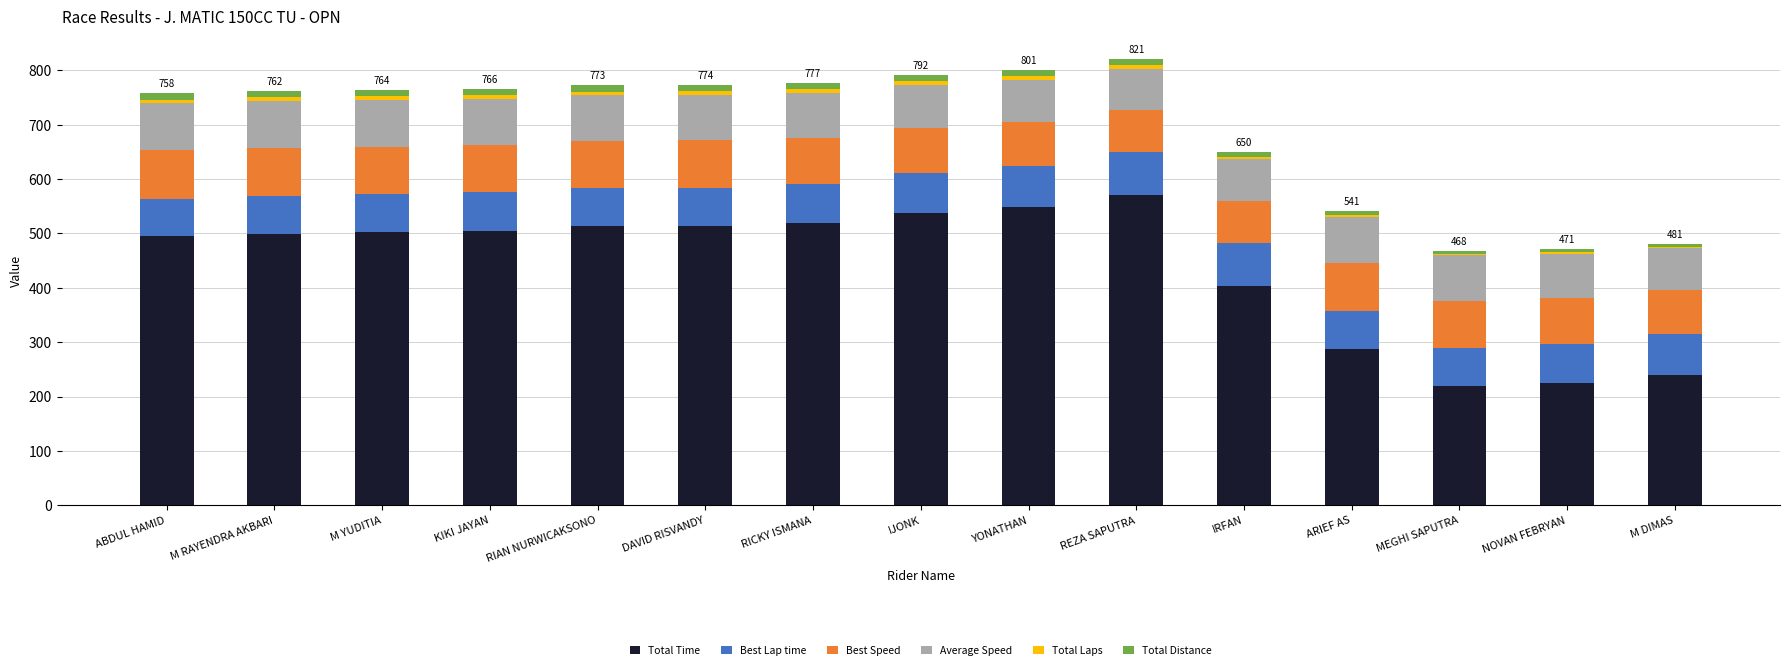

At which label does Total Time reach its peak?

REZA SAPUTRA